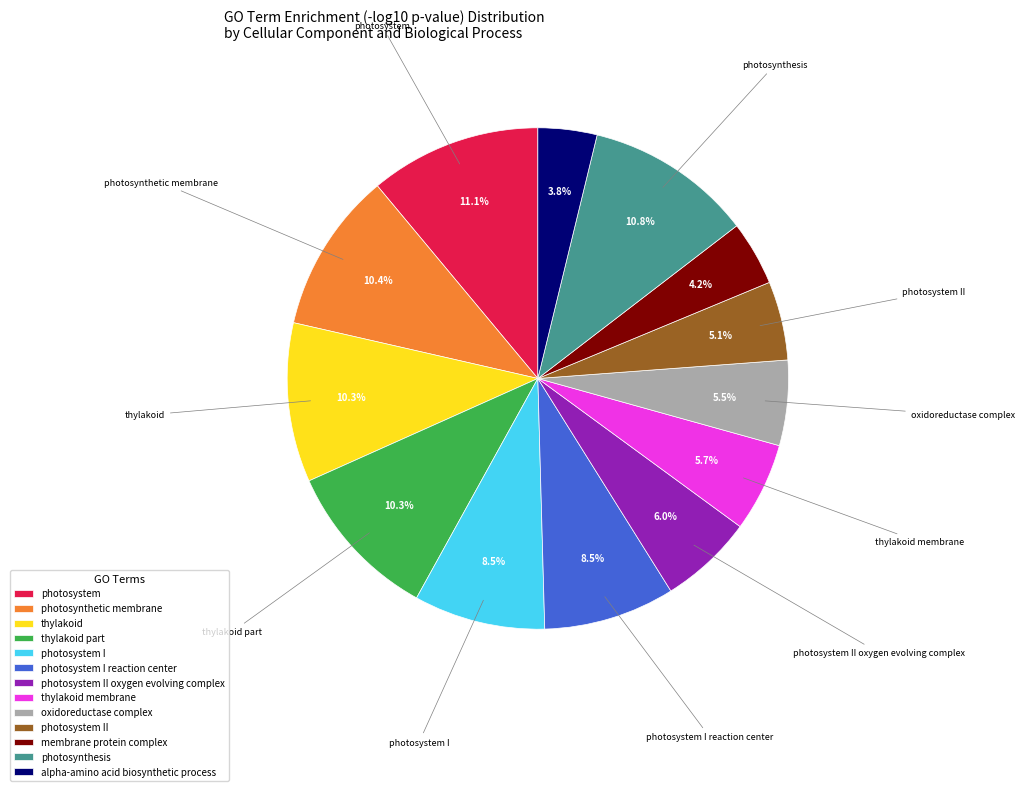

Does any single category account for the majority?

No